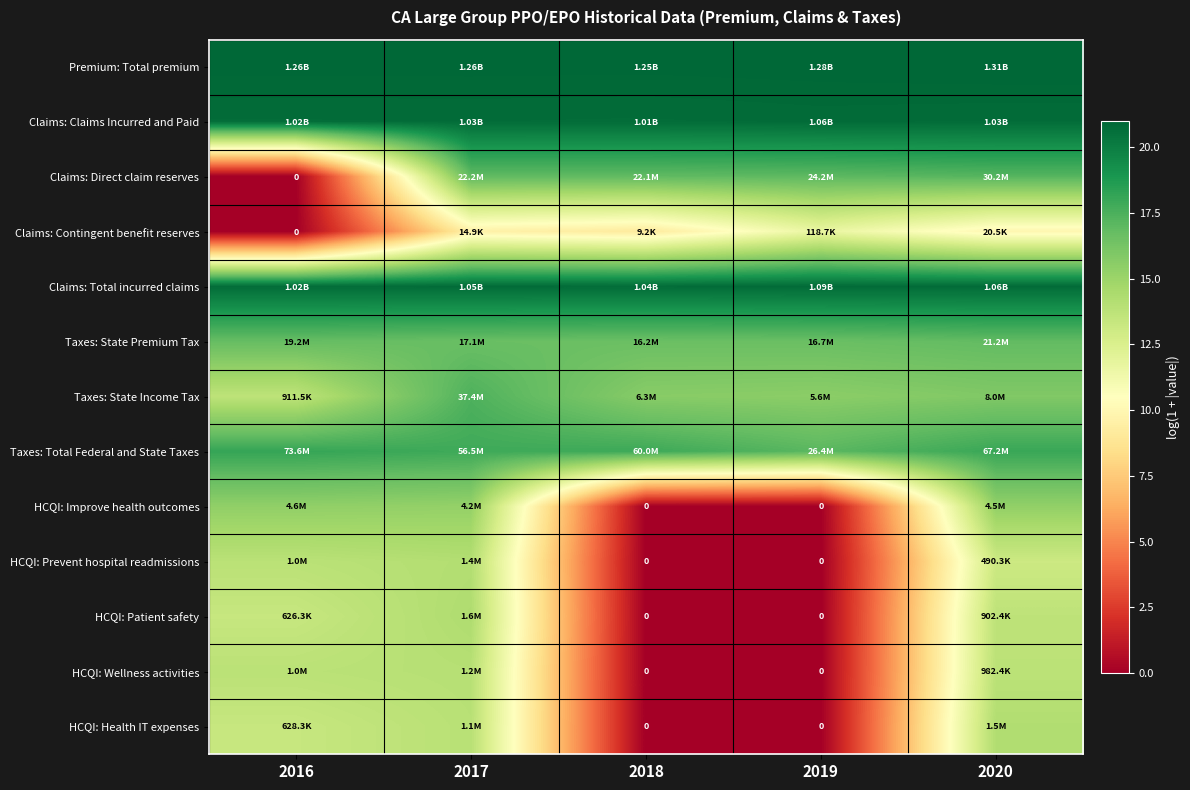

At which category does the chart reach its minimum across all series?

2016